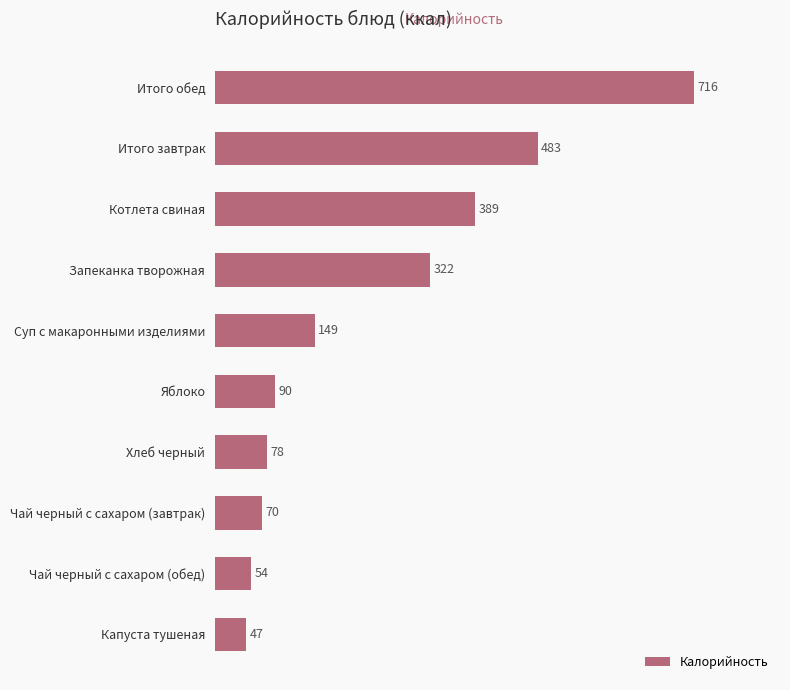

Is it true that the value at Запеканка творожная is 558.8?

False